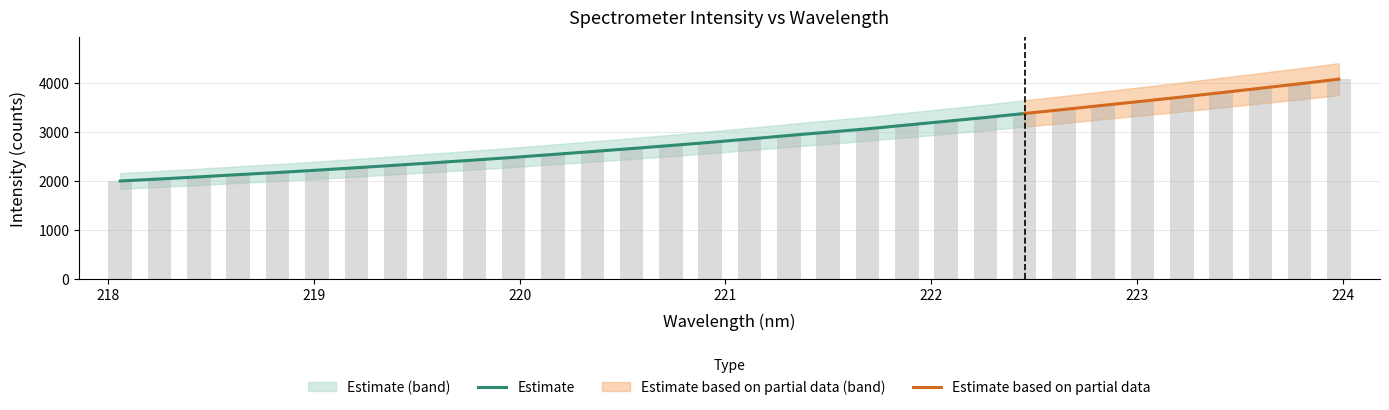

Is it true that the value at 220.3533 is 2604.4?

True